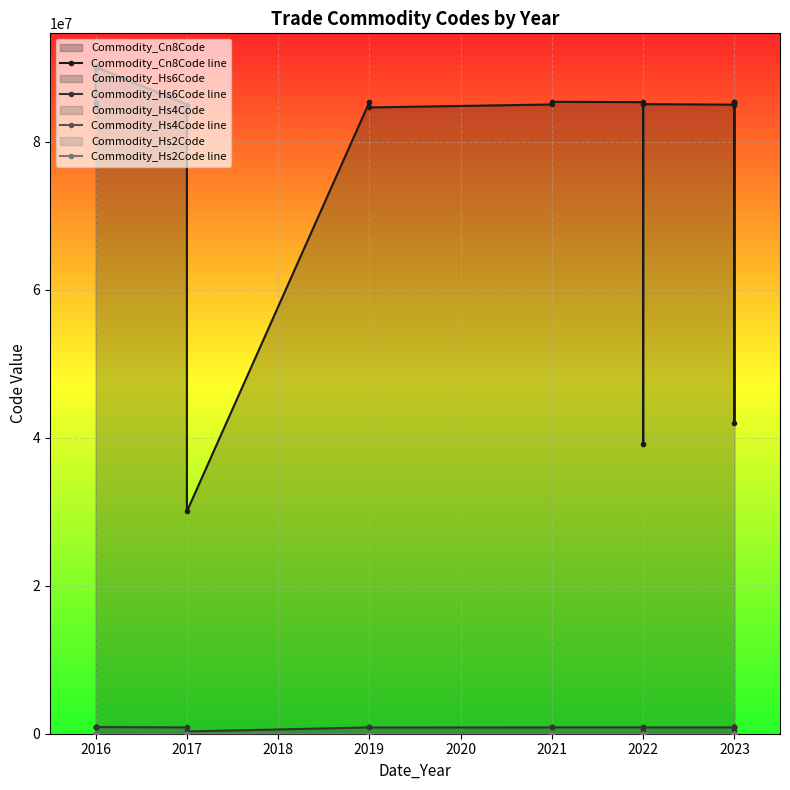

How many series are shown in this chart?

4